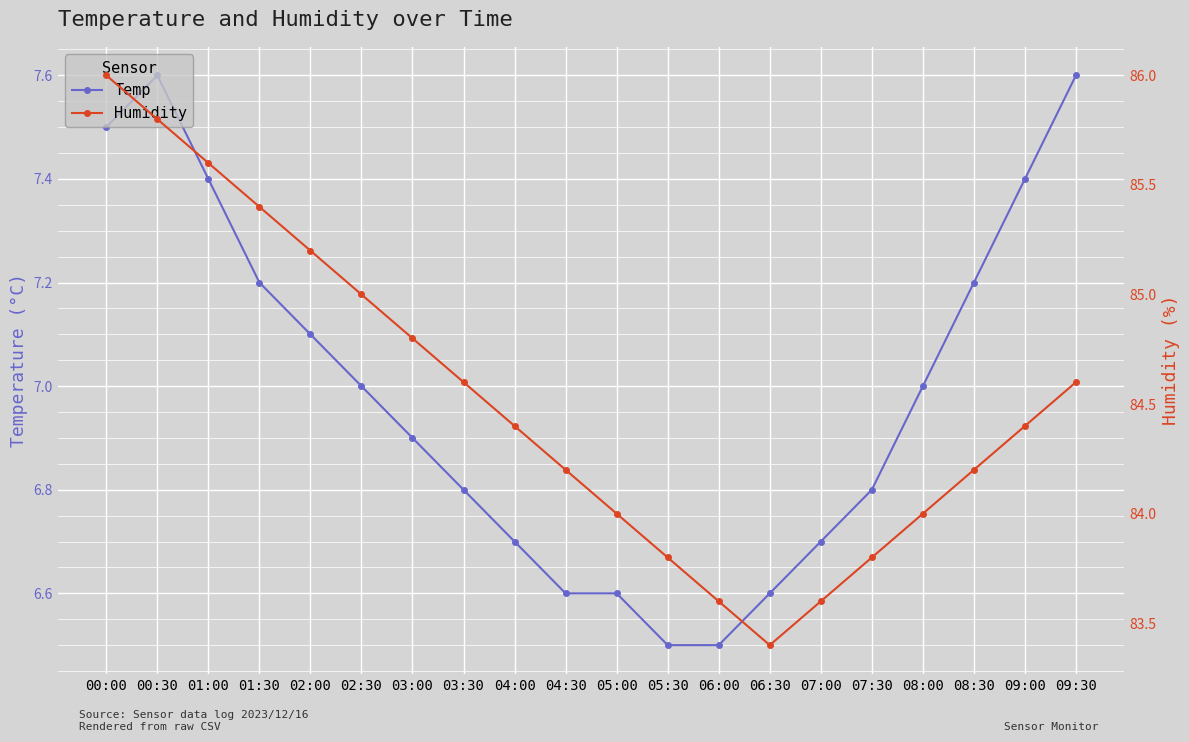

At how many categories does at least one series exceed 14?

20